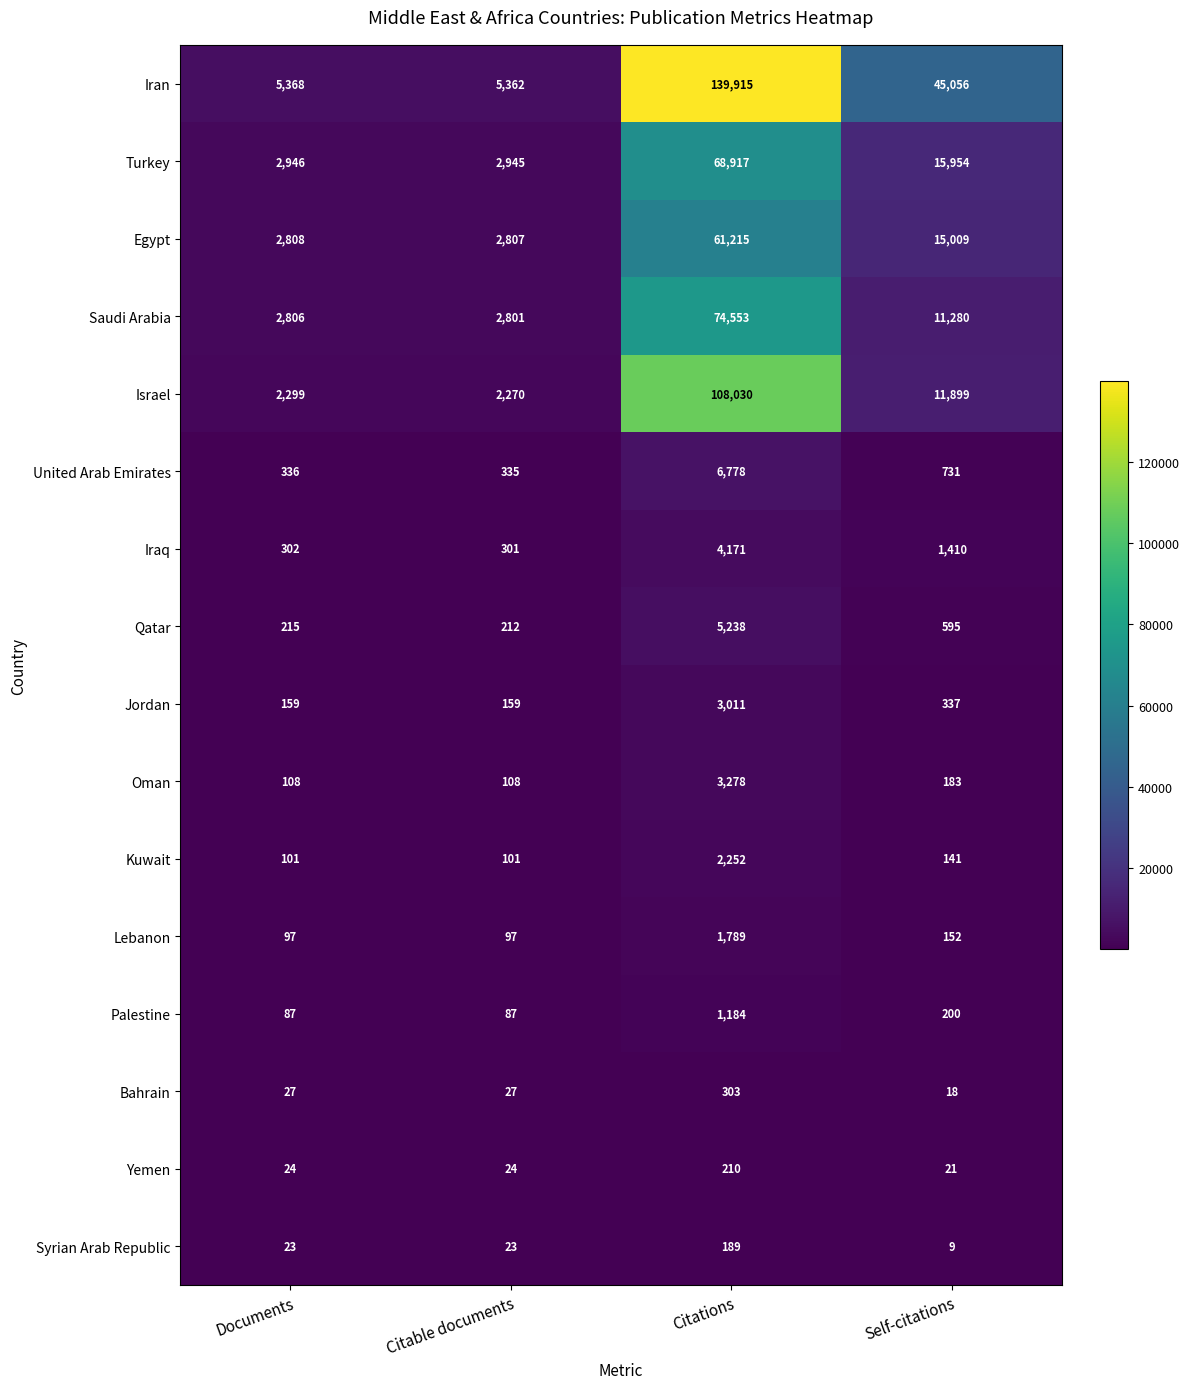

List the series in order of their peak value, highest first.

Iran, Israel, Saudi Arabia, Turkey, Egypt, United Arab Emirates, Qatar, Iraq, Oman, Jordan, Kuwait, Lebanon, Palestine, Bahrain, Yemen, Syrian Arab Republic